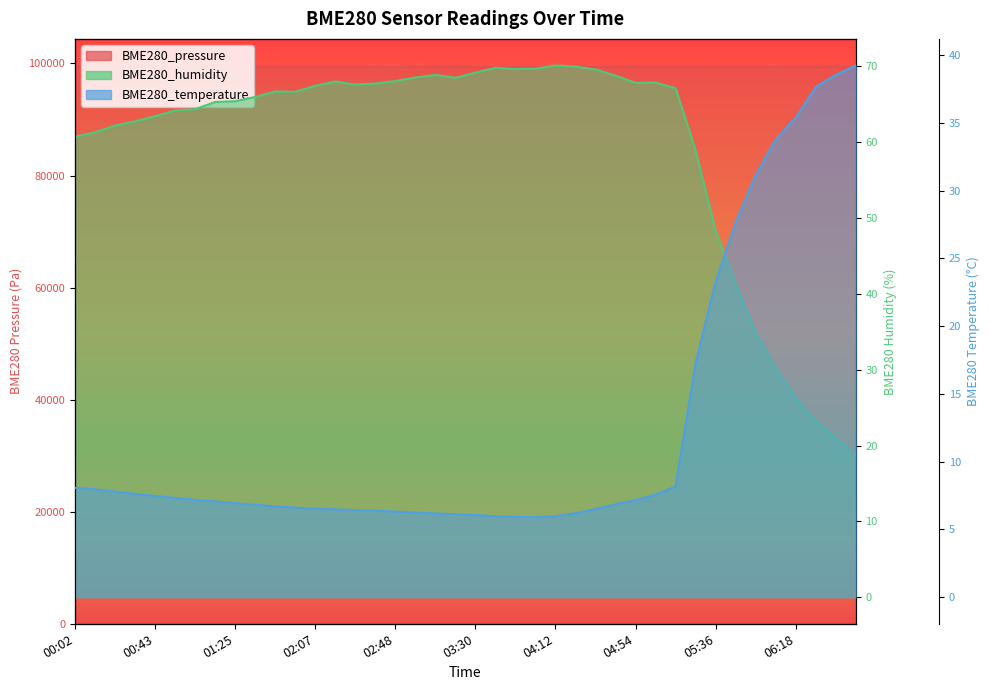

At how many categories does at least one series exceed 16103?

40